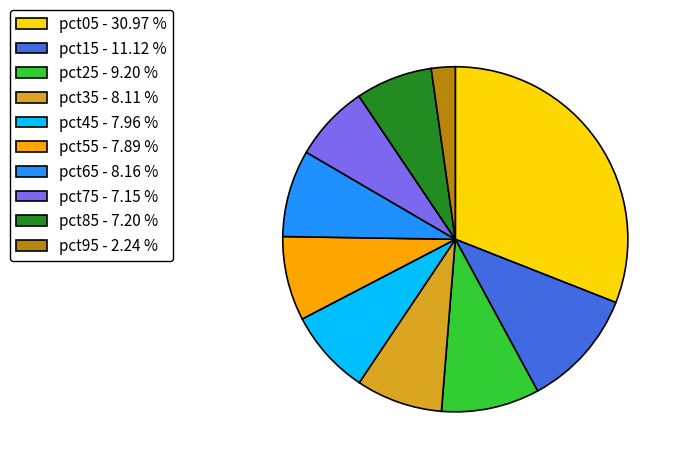

Approximately how many times larger is the value at pct65 compared to pct05?

0.3